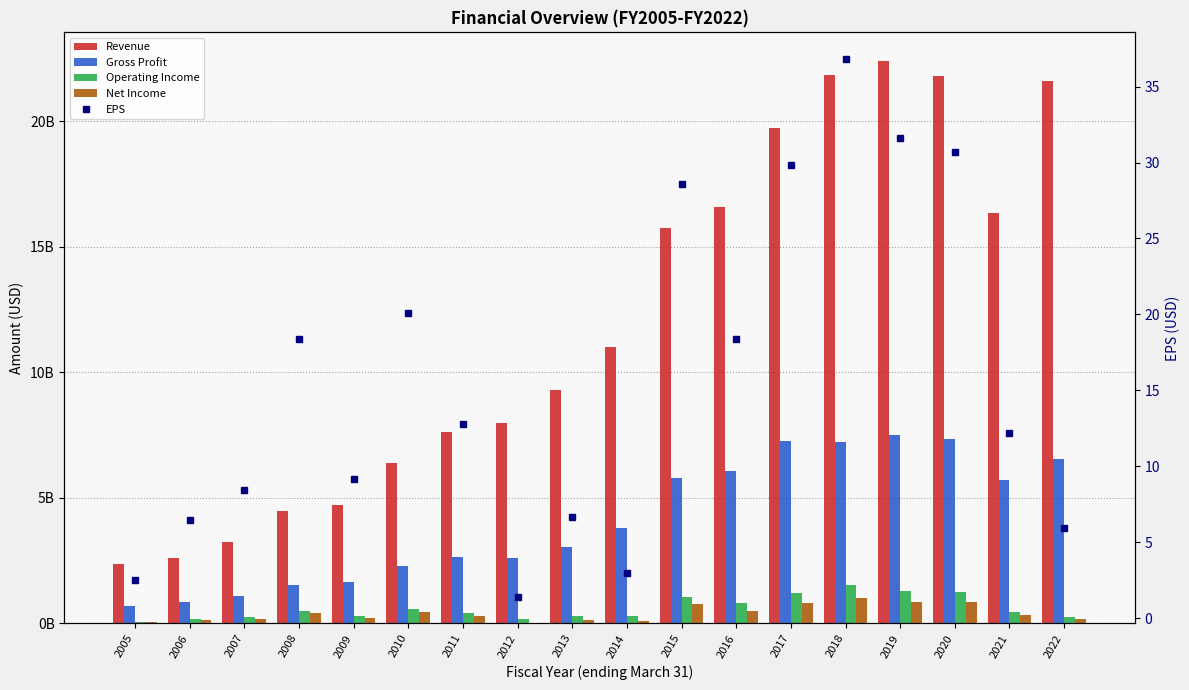

What is the sum of all EPS values?

282.9